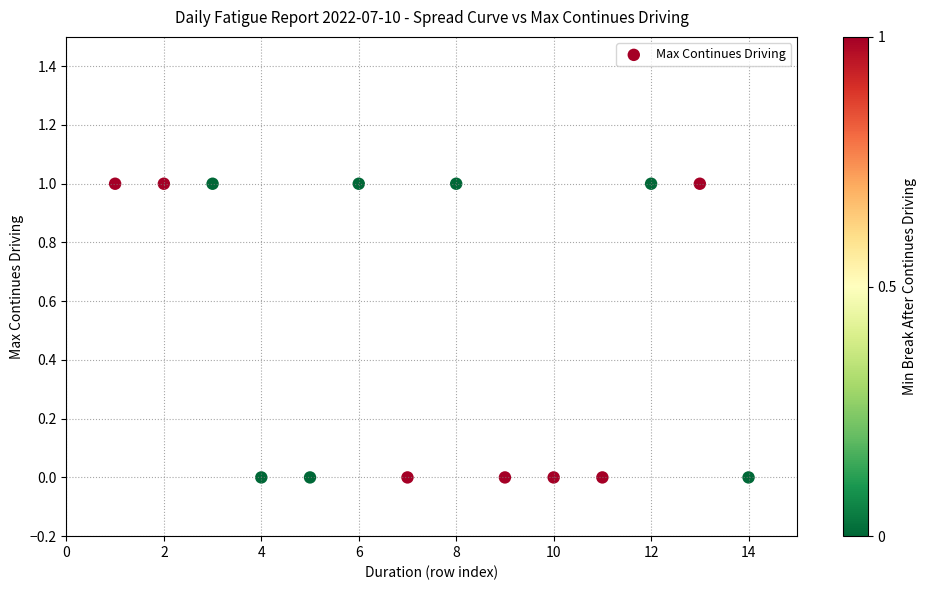

What is the range of X values (max minus min)?

13